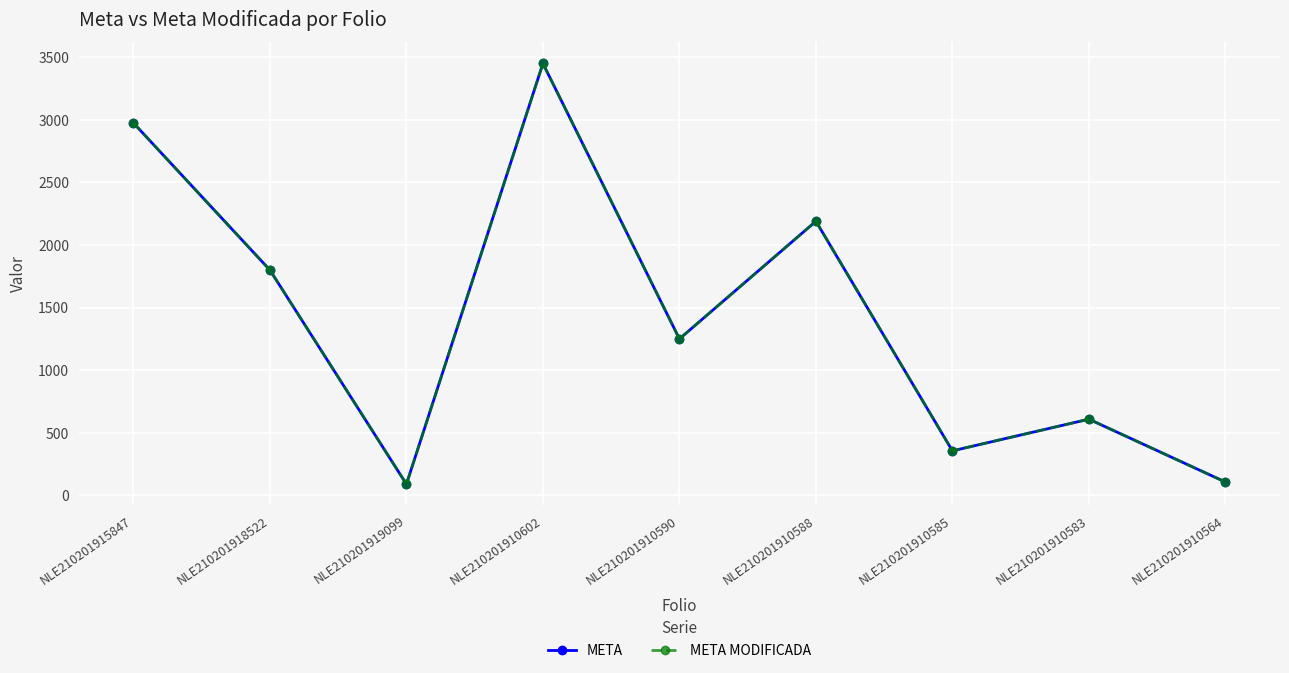

Where is the first local maximum for META?

NLE210201910602